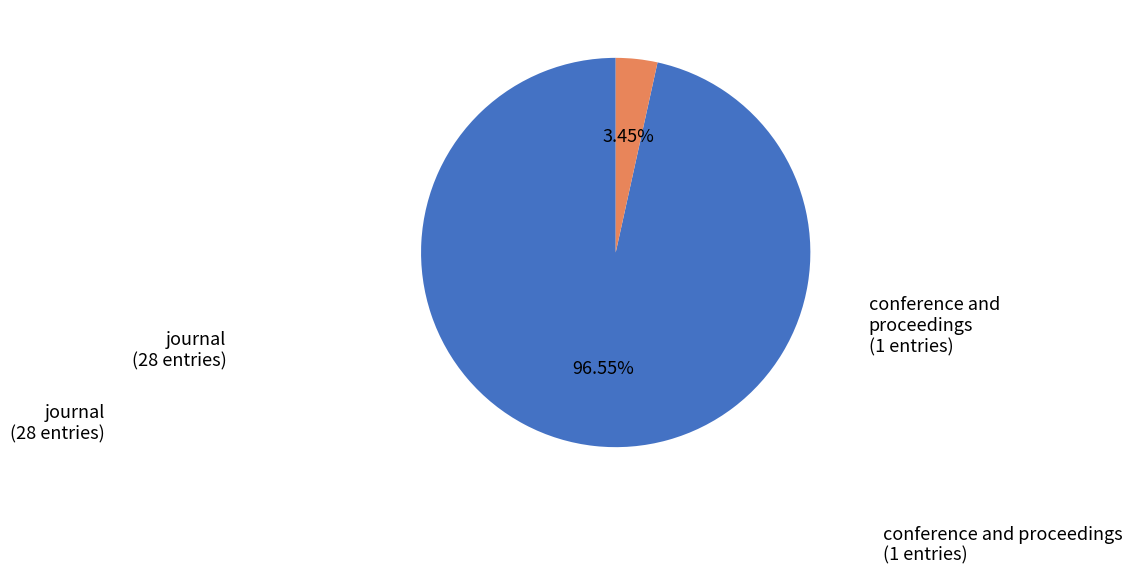

Rank the categories by value from lowest to highest.

conference and proceedings, journal